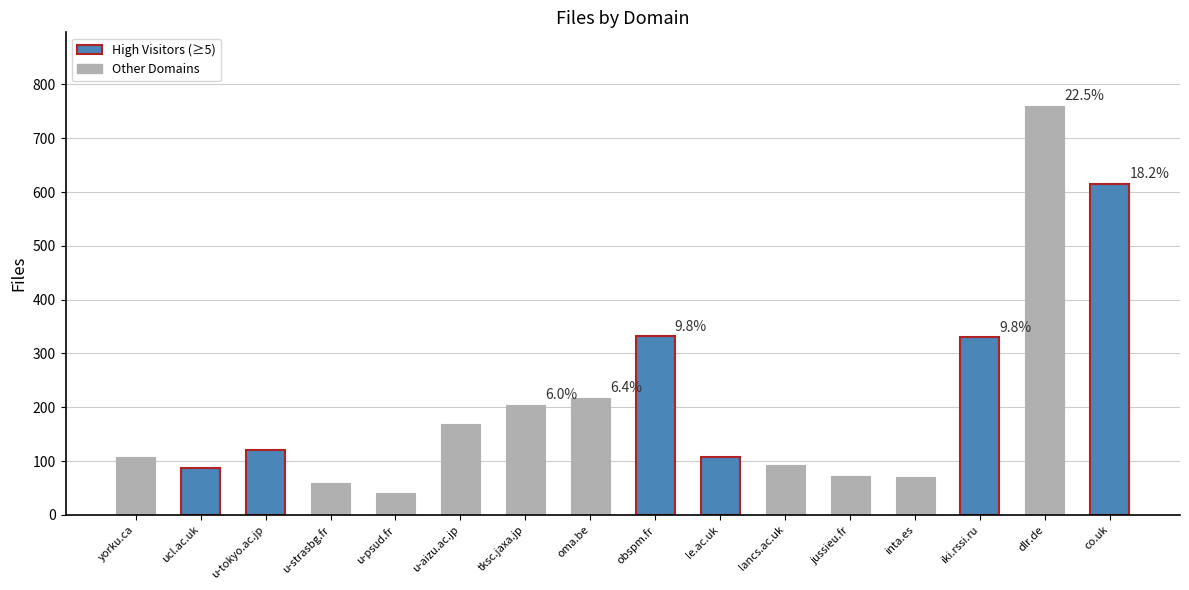

What is the difference between the values at ucl.ac.uk and tksc.jaxa.jp?

116